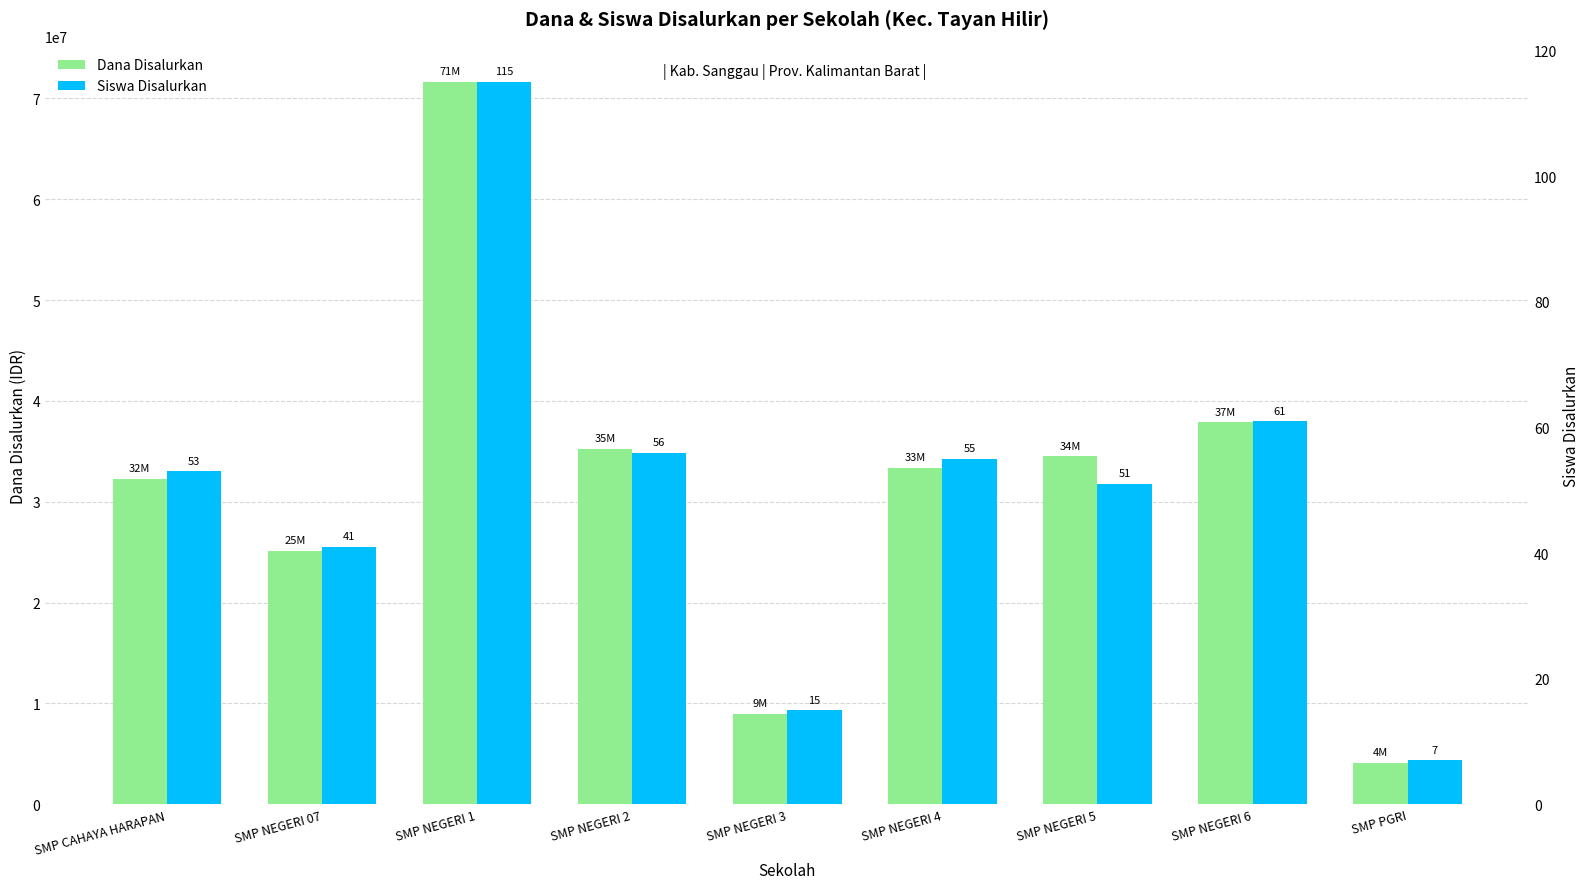

What is the difference between the maximum and minimum values in the Dana Disalurkan series?

67500000